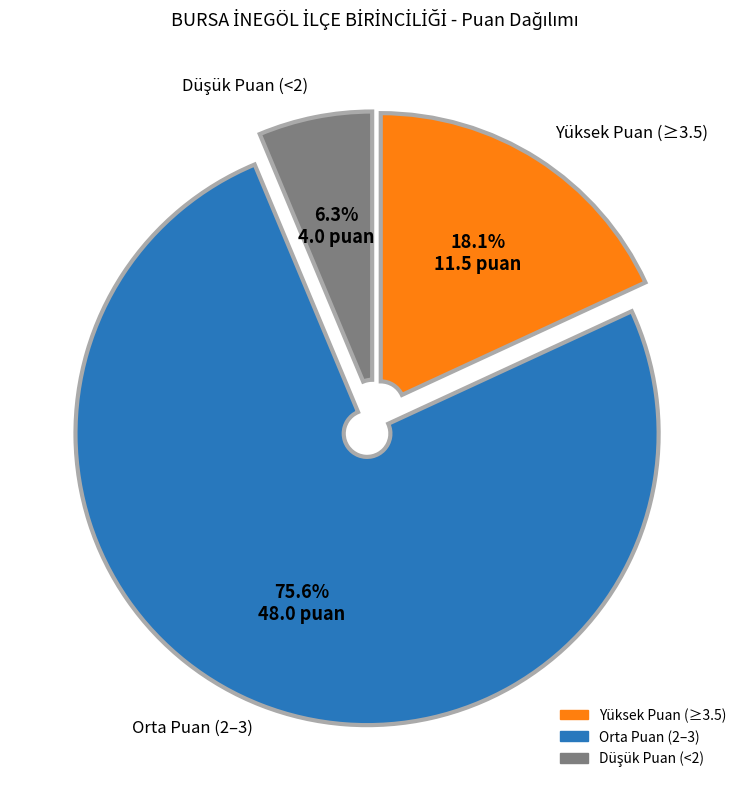

How many segments does this pie chart have?

3